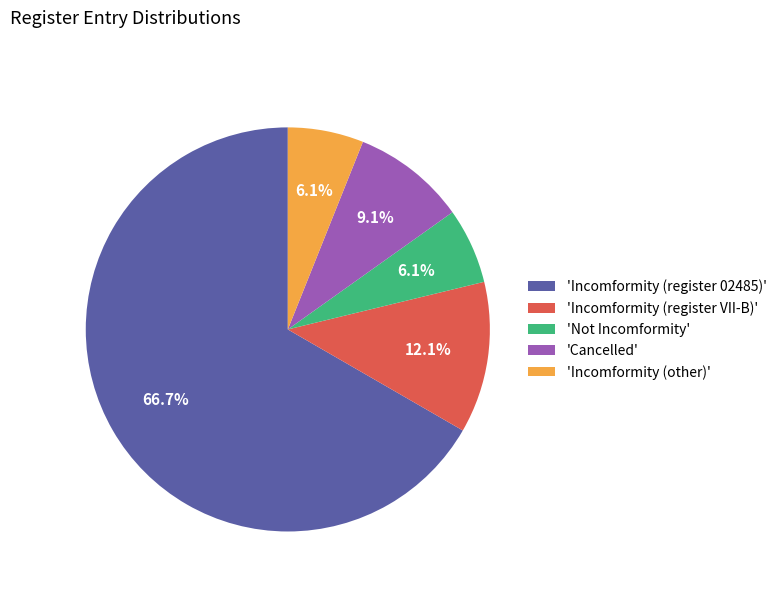

What is the majority slice?

'Incomformity (register 02485)'